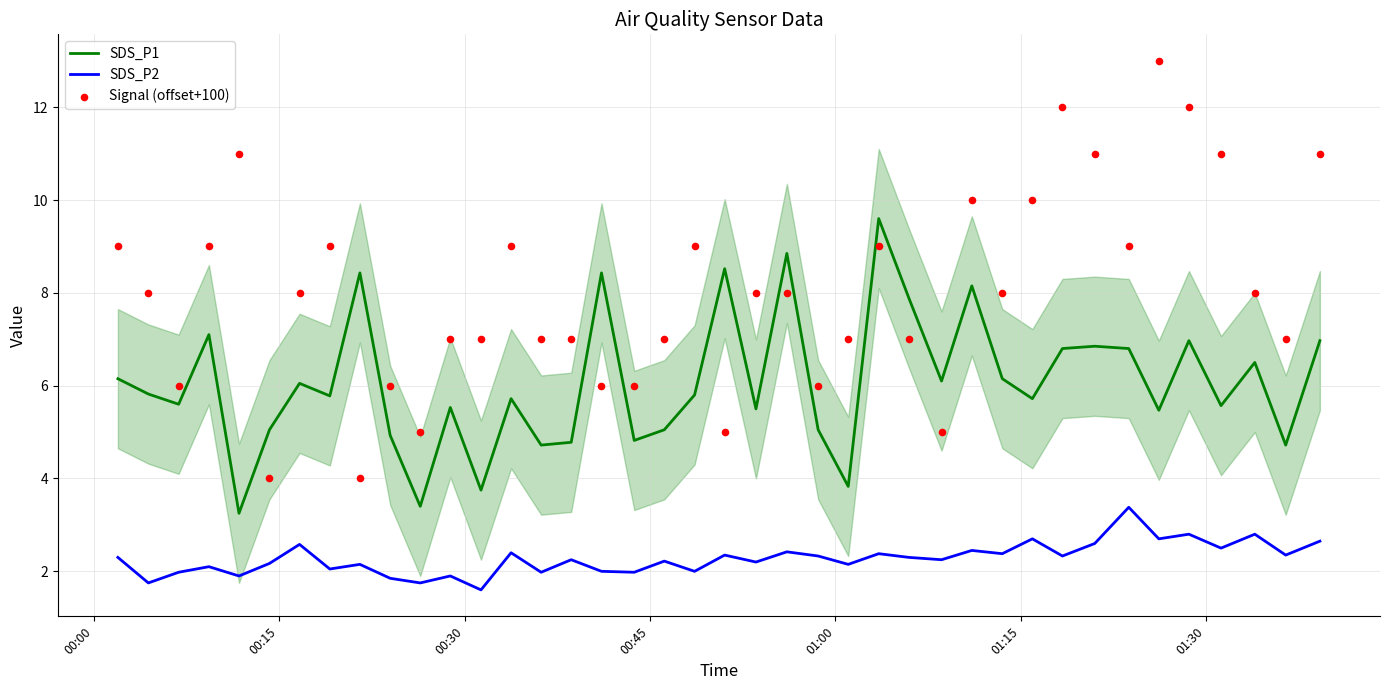

What is the highest value of the SDS_P2 series?

3.4